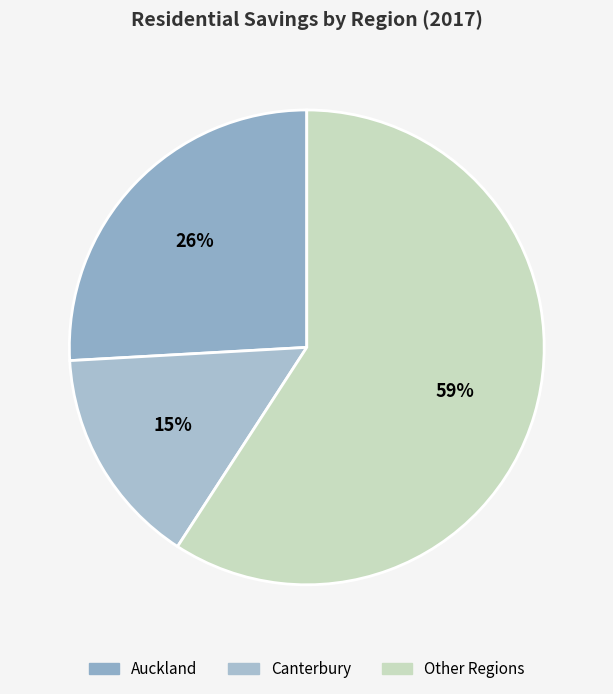

Count the number of slices in the pie.

3